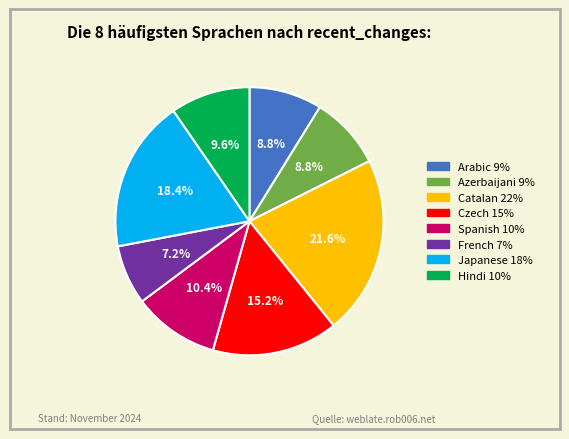

Count the number of slices in the pie.

8